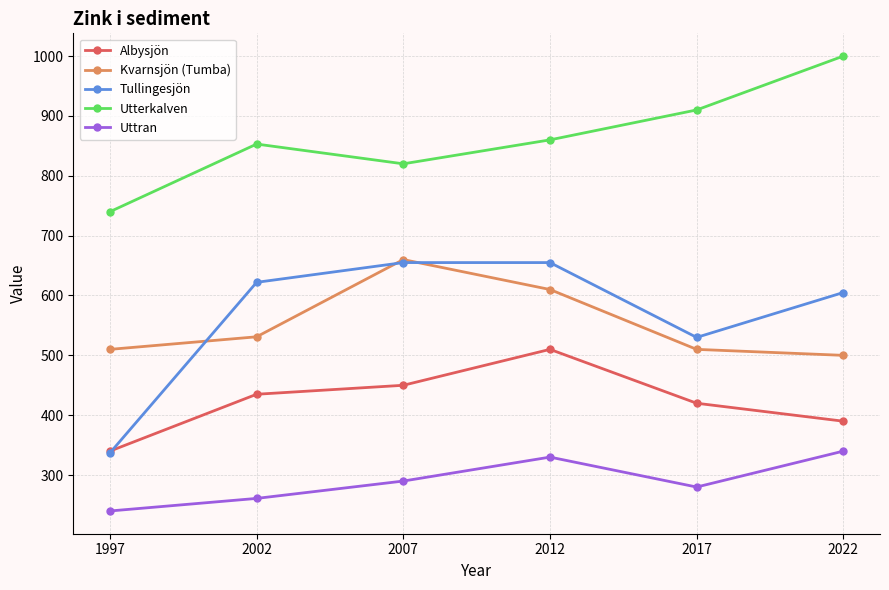

The Kvarnsjön (Tumba) series shows 500 at 2022. True or false?

True